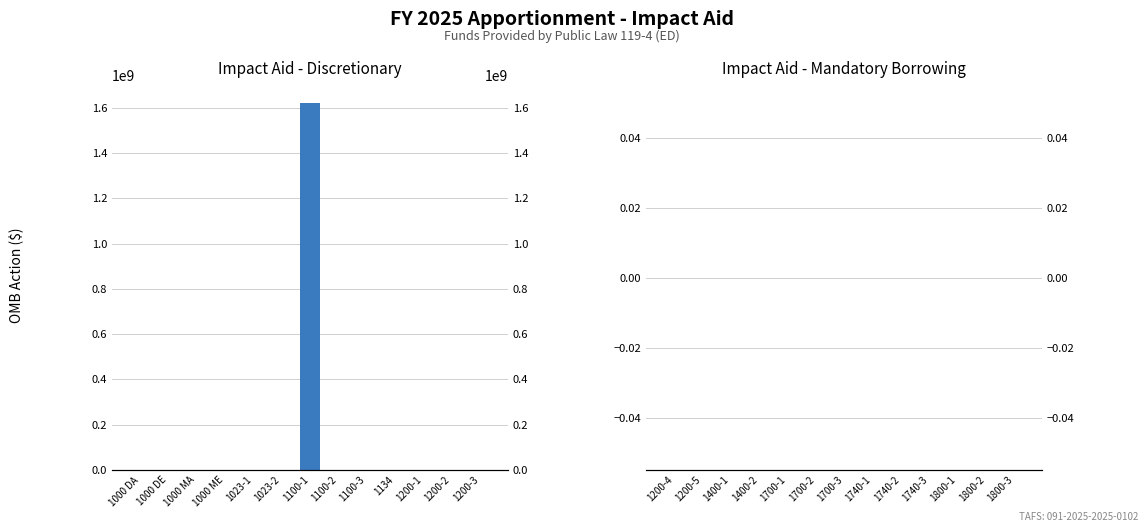

Which series changed the most between 1023-1 and 1200-3?

Impact Aid - Discretionary